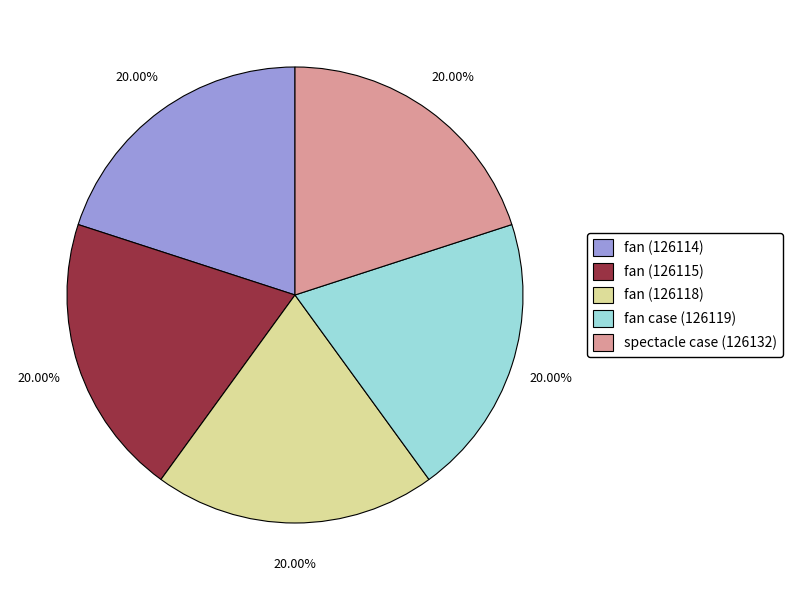

Is it true that spectacle case (126132) is 20% of the pie?

True